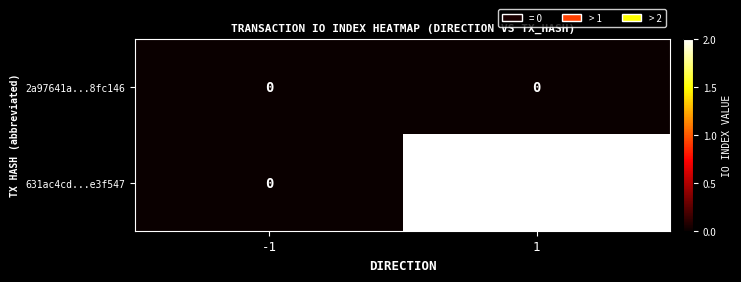

The 631ac4cd...e3f547 series shows 1 at -1. True or false?

False